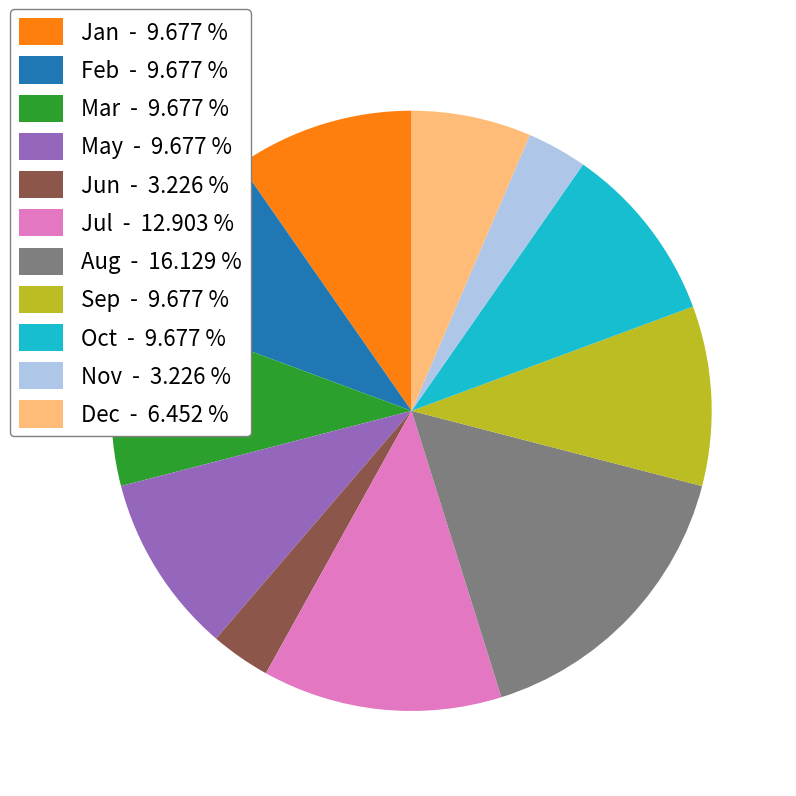

Do Dec - 6.452 % and May - 9.677 % together represent more than half of the pie?

No